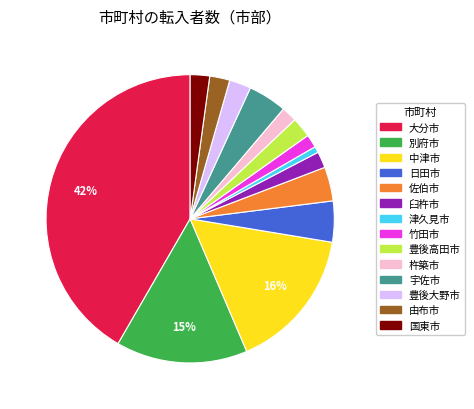

Do 佐伯市 and 中津市 together represent more than half of the pie?

No